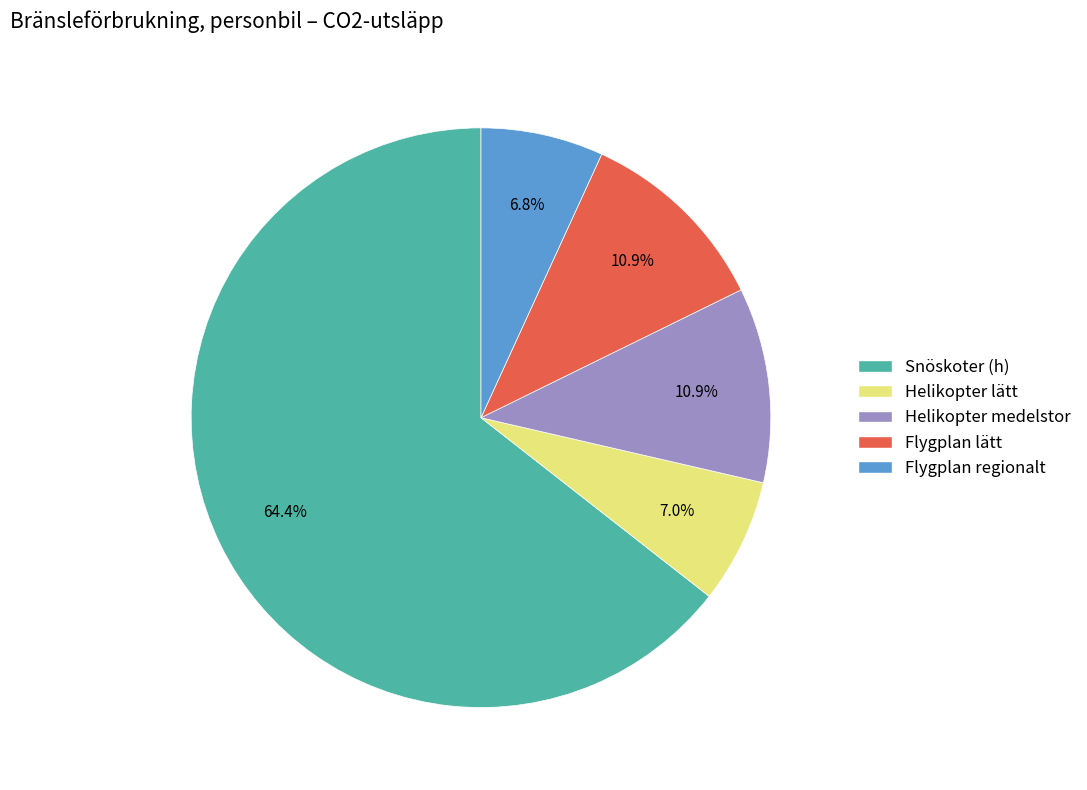

Combined, do Flygplan regionalt and Snöskoter (h) account for over 50%?

Yes